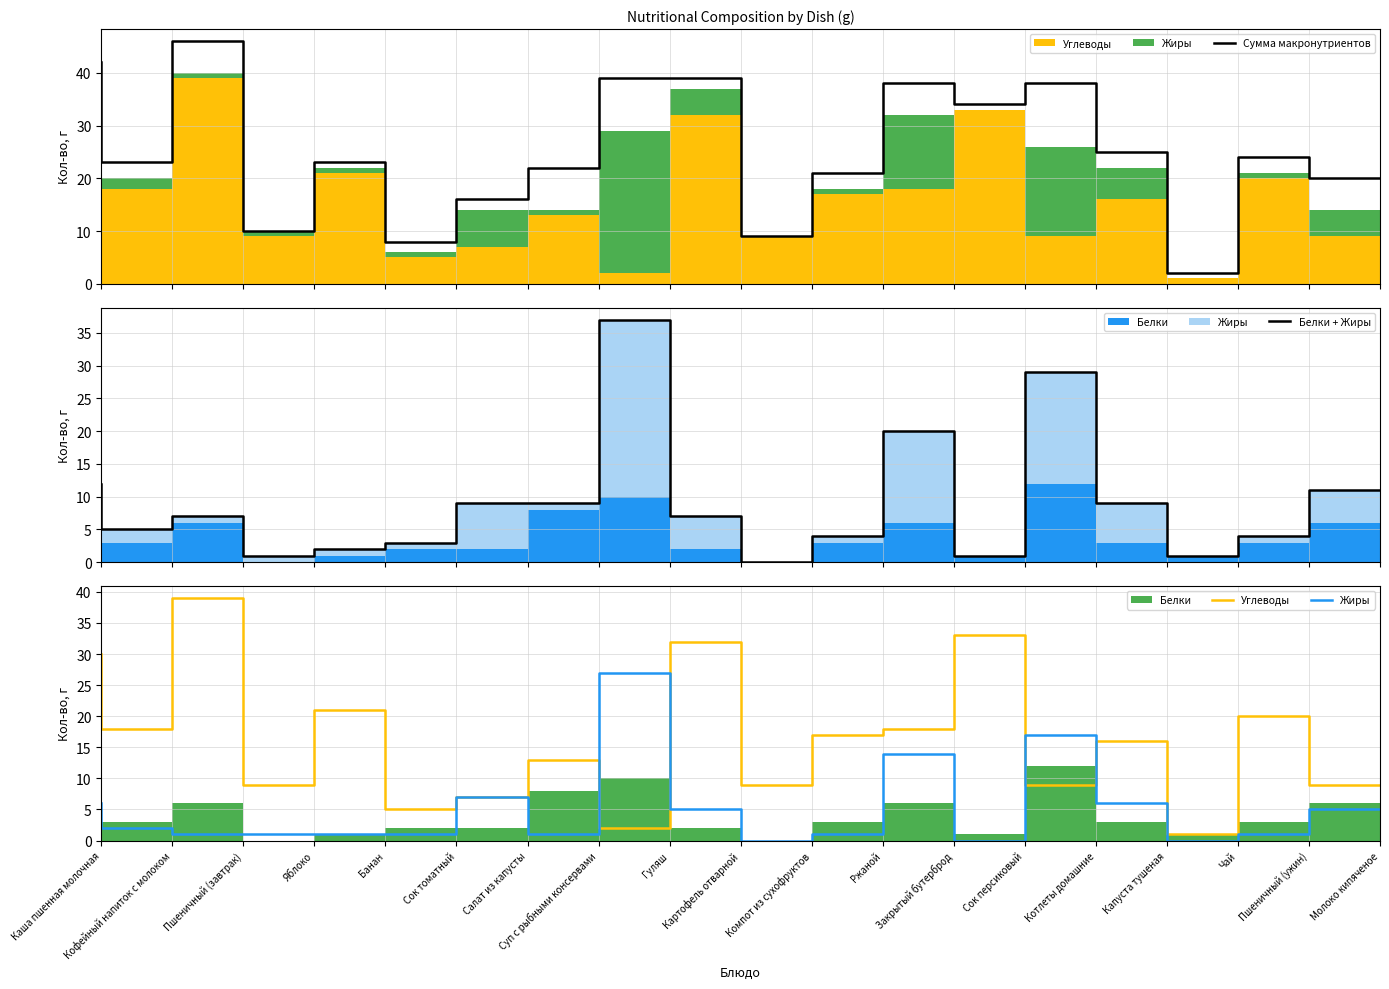

Read the Белки + Жиры value at Капуста тушеная, to the nearest 10.

10